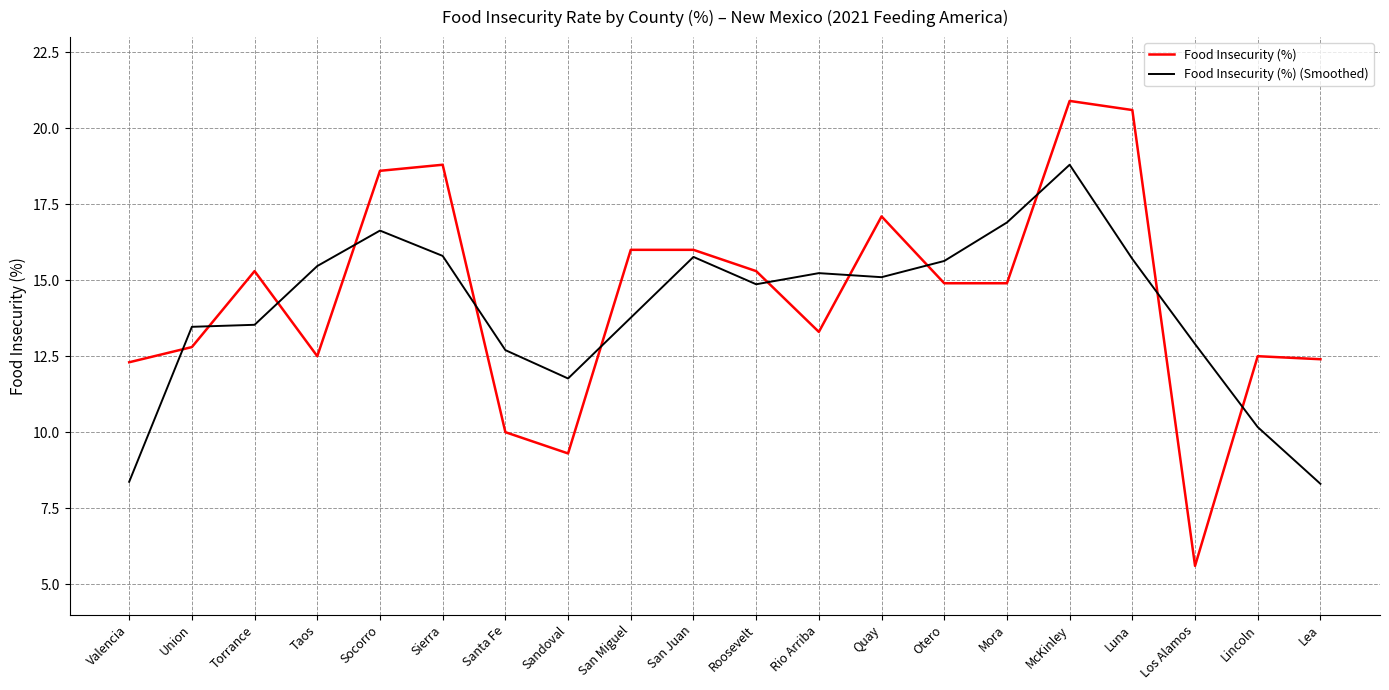

What is the difference between the maximum and minimum values in the Food Insecurity (%) (Smoothed) series?

10.5